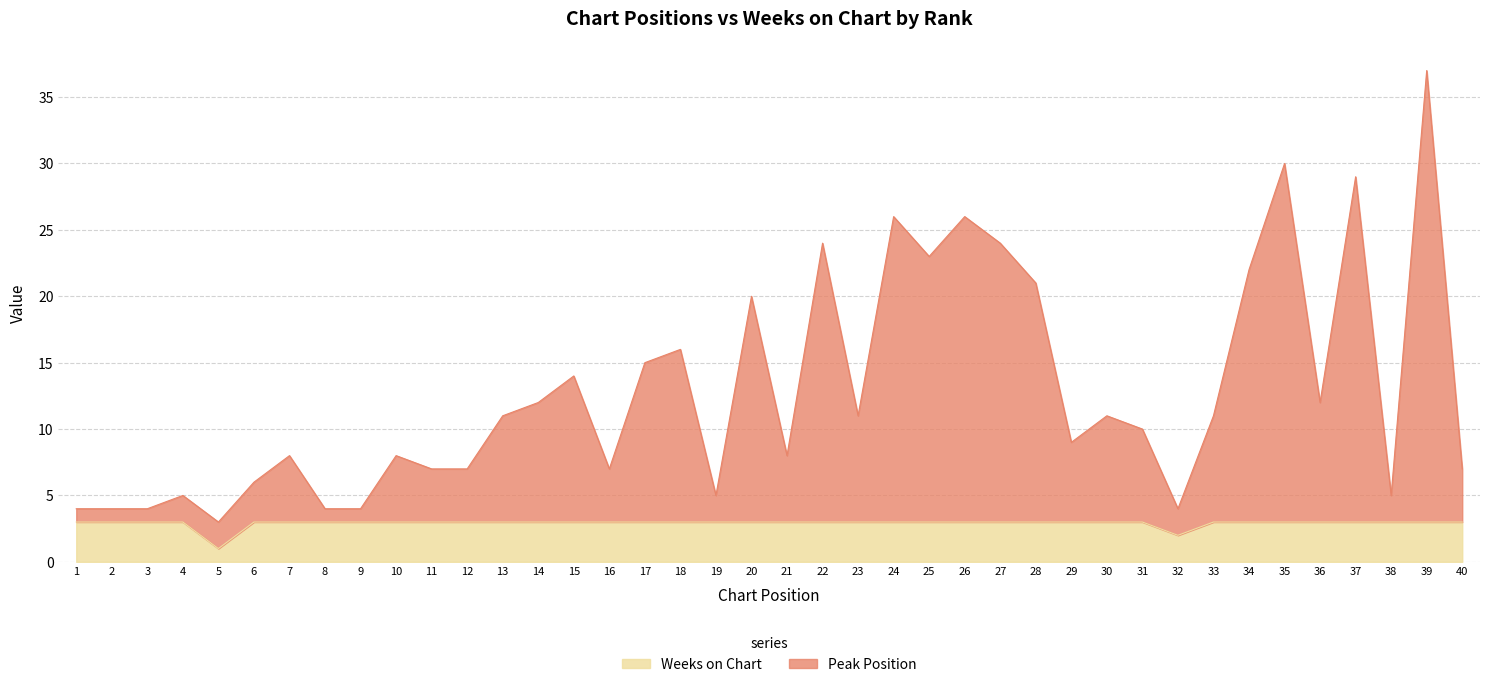

Reading right to left, what are all the values shown in this chart?

Peak Position: 40=7	39=37	38=5	37=29	36=12	35=30	34=22	33=11	32=4	31=10	30=11	29=9	28=21	27=24	26=26	25=23	24=26	23=11	22=24	21=8	20=20	19=5	18=16	17=15	16=7	15=14	14=12	13=11	12=7	11=7	10=8	9=4	8=4	7=8	6=6	5=3	4=5	3=4	2=4	1=4
Weeks on Chart: 40=3	39=3	38=3	37=3	36=3	35=3	34=3	33=3	32=2	31=3	30=3	29=3	28=3	27=3	26=3	25=3	24=3	23=3	22=3	21=3	20=3	19=3	18=3	17=3	16=3	15=3	14=3	13=3	12=3	11=3	10=3	9=3	8=3	7=3	6=3	5=1	4=3	3=3	2=3	1=3